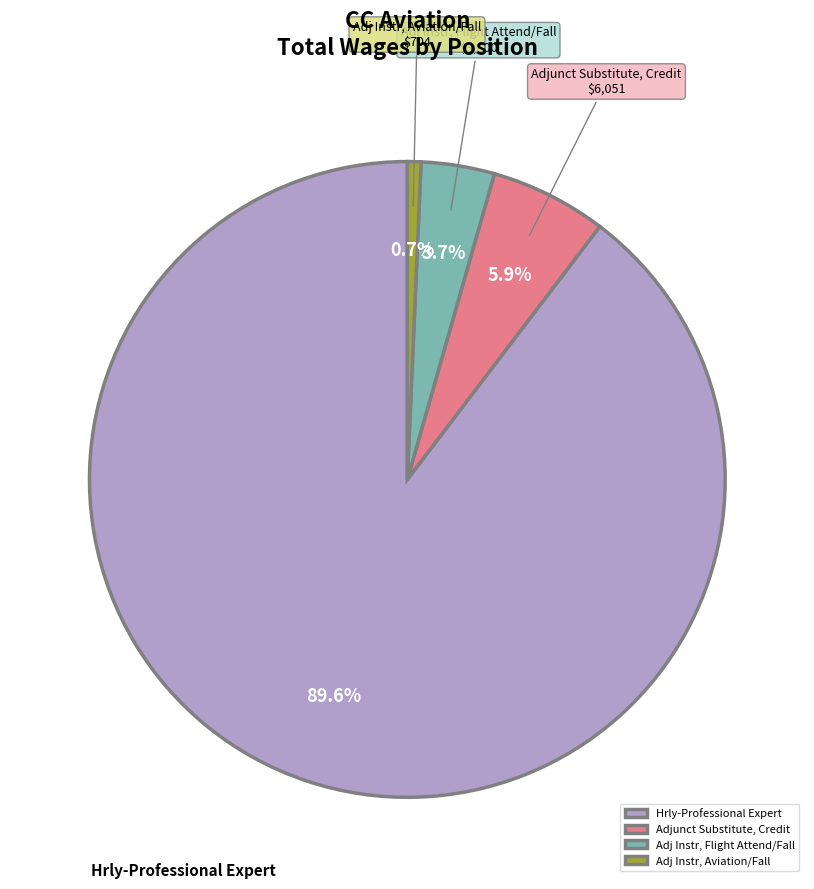

How many segments does this pie chart have?

4